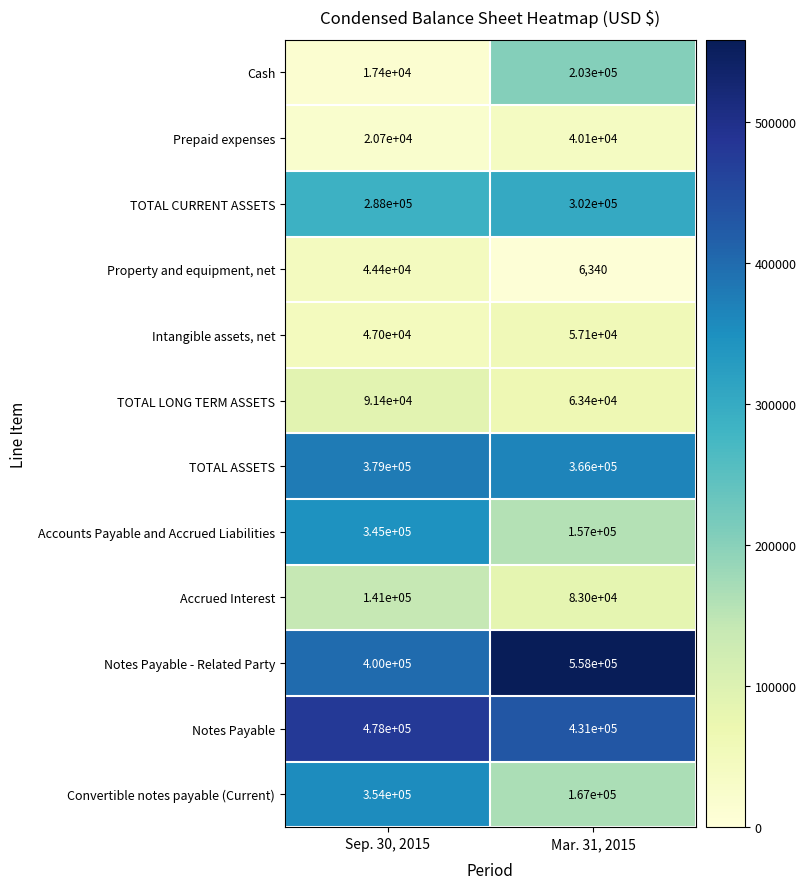

What is the sum of all Notes Payable - Related Party values?

958000